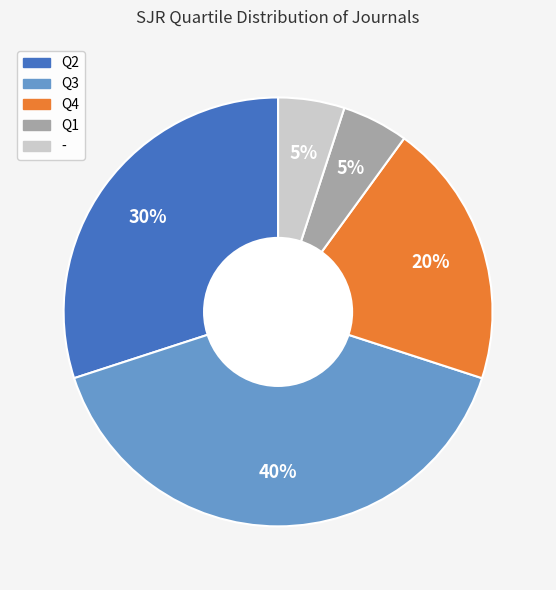

The Q4 slice represents 5% of the pie. True or false?

False